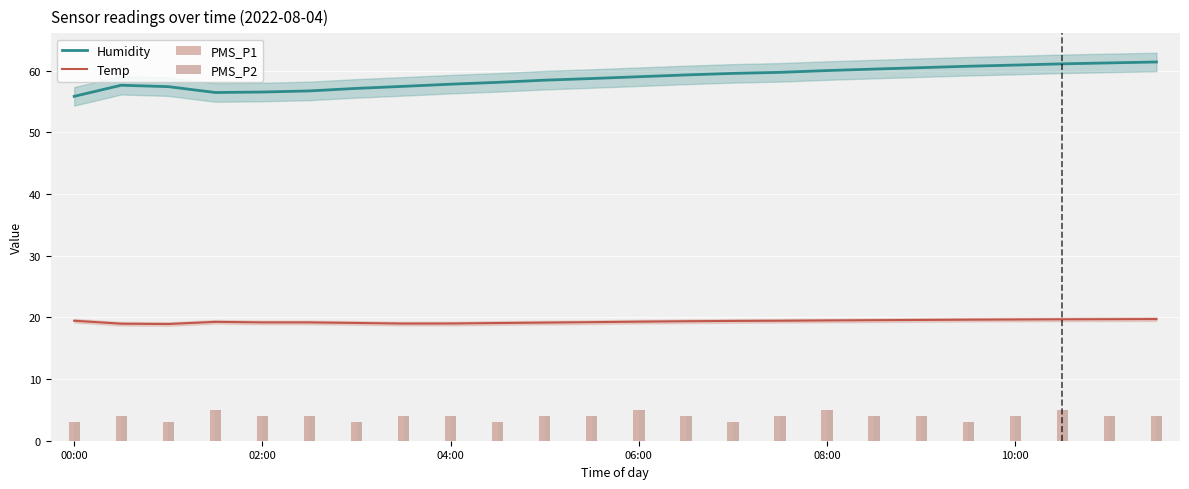

Which category has the lowest value across all series?

00:00